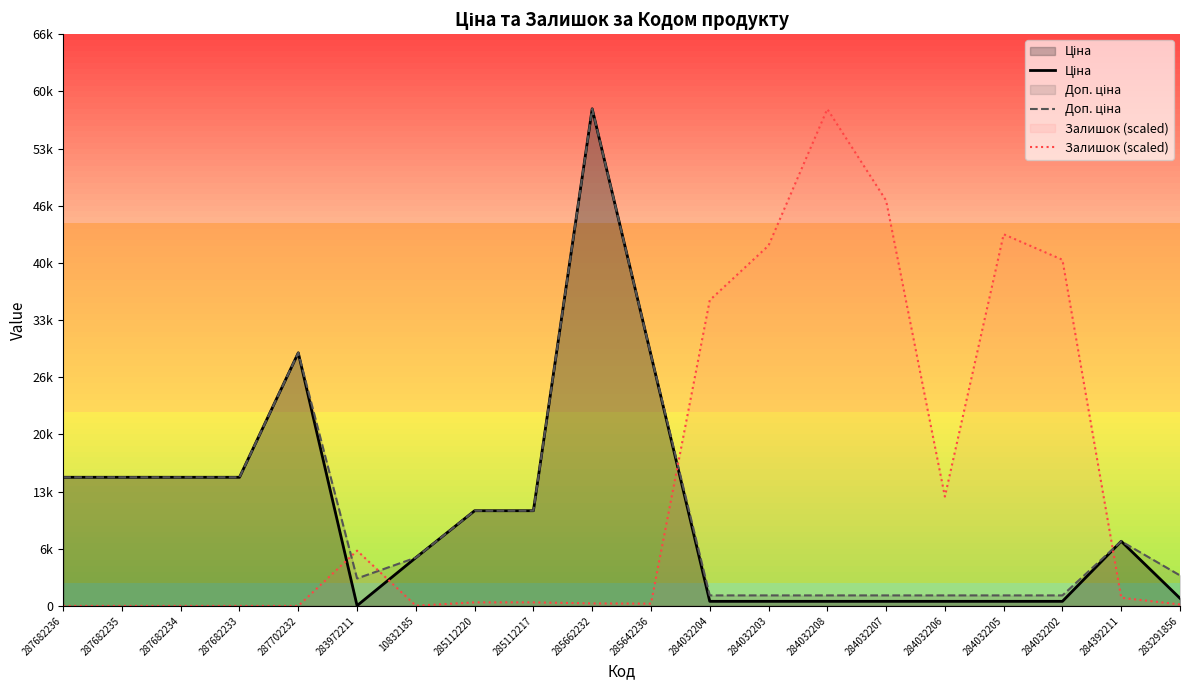

The value of Залишок (scaled) at 284392211 is 1463.0. True or false?

False